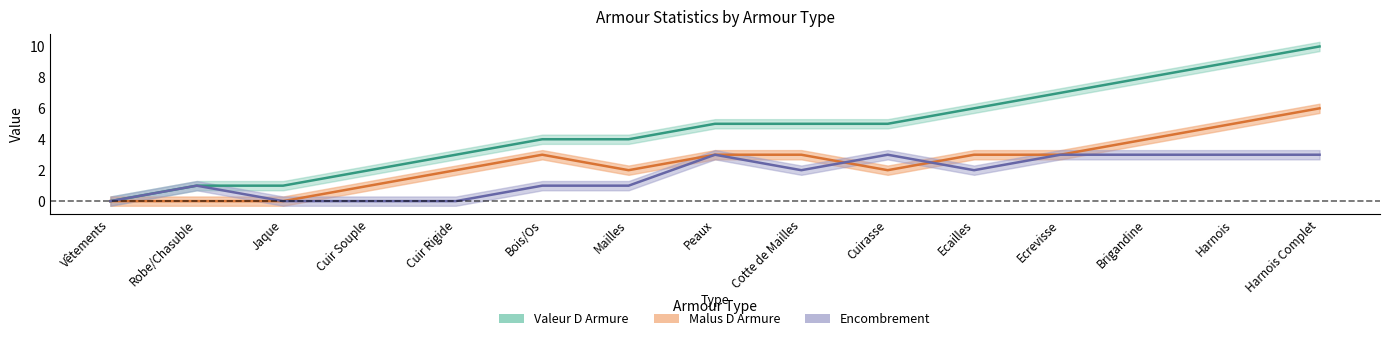

What are all the series names shown in the legend?

Valeur D Armure, Malus D Armure, Encombrement